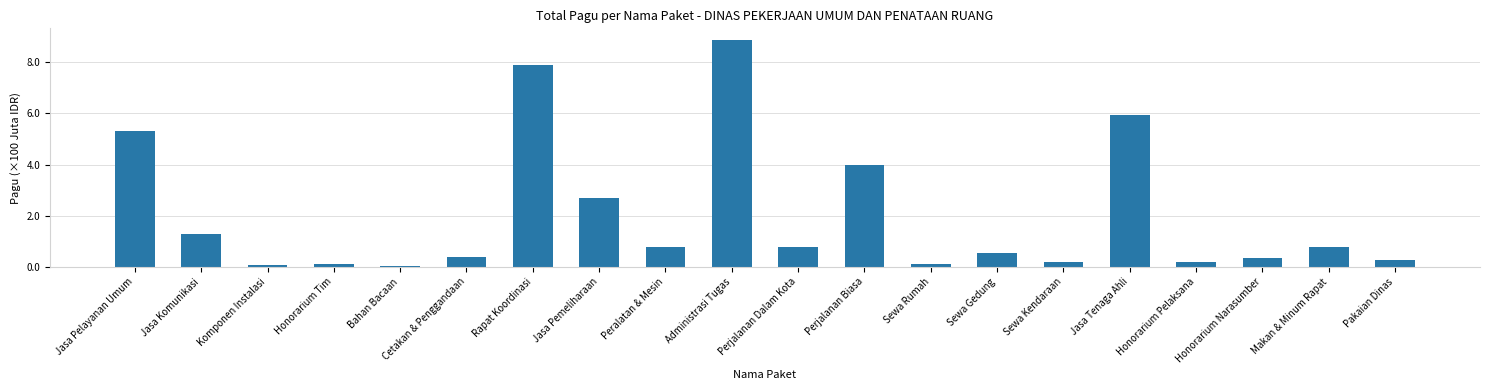

What is the sum of all values?

4056590700